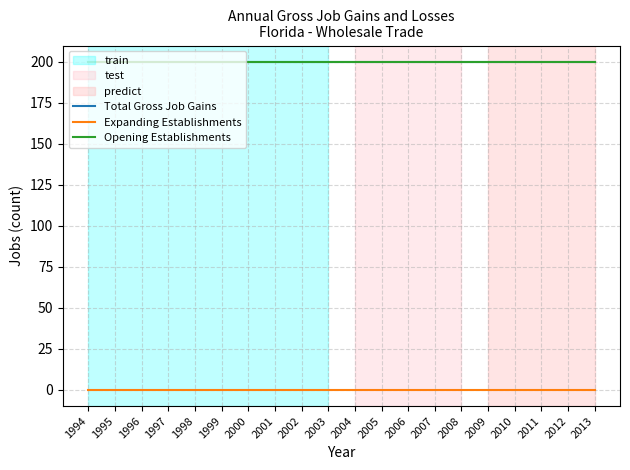

Is this an area chart (filled region under the line)?

No